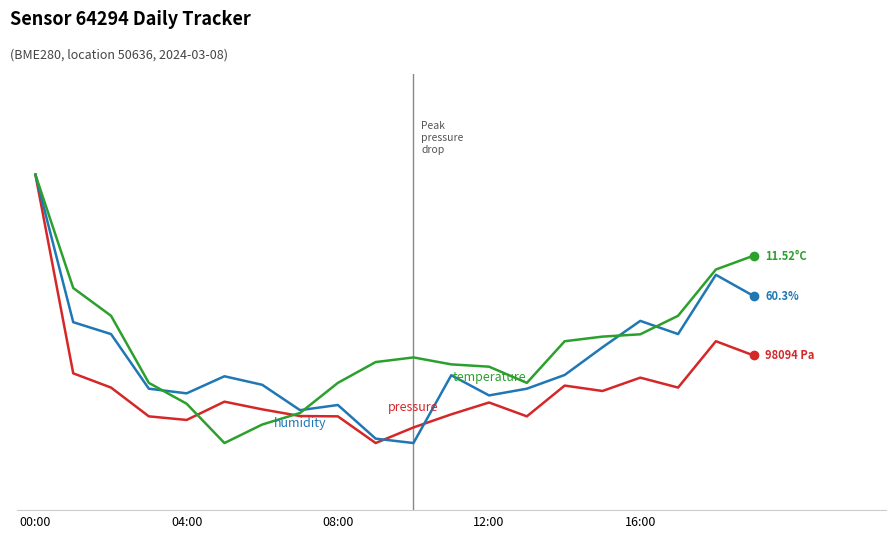

Does the chart display data point markers on the line(s)?

No